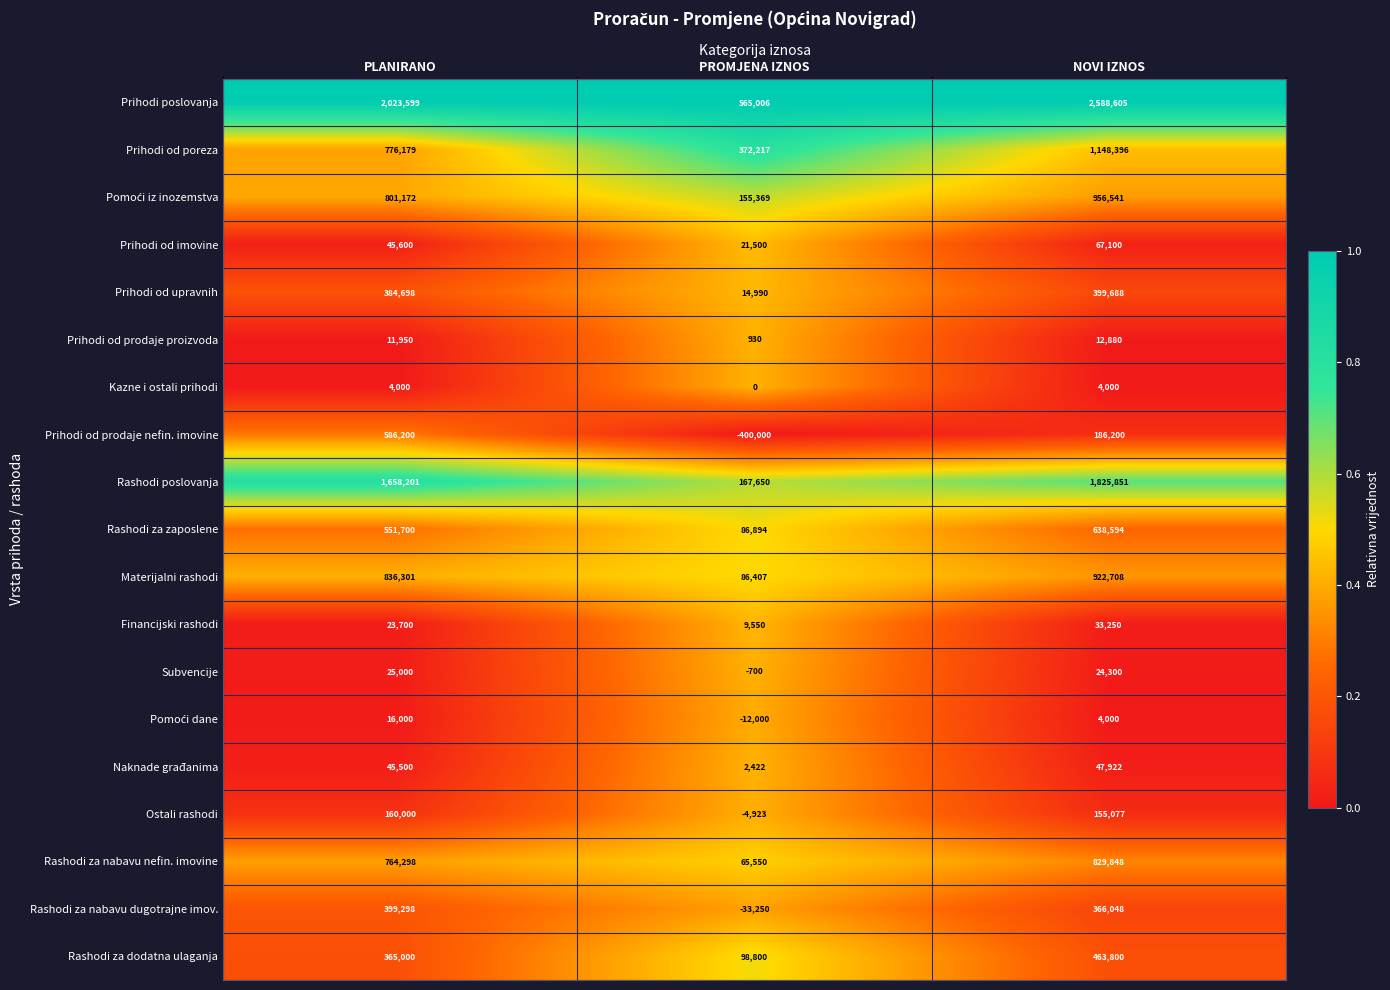

How many values in the Materijalni rashodi series are below 836301?

1